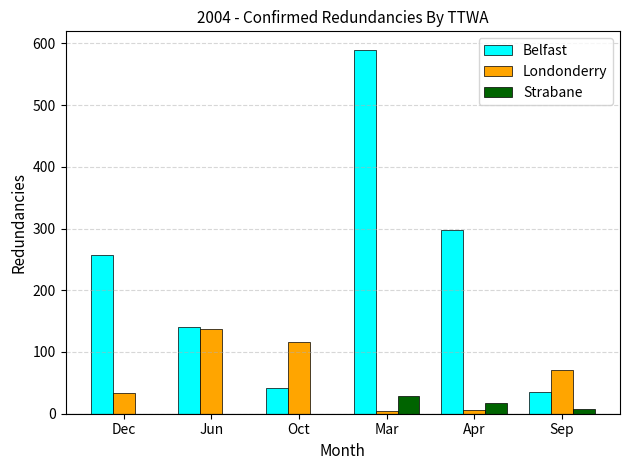

What is the highest value of the Londonderry series?

137